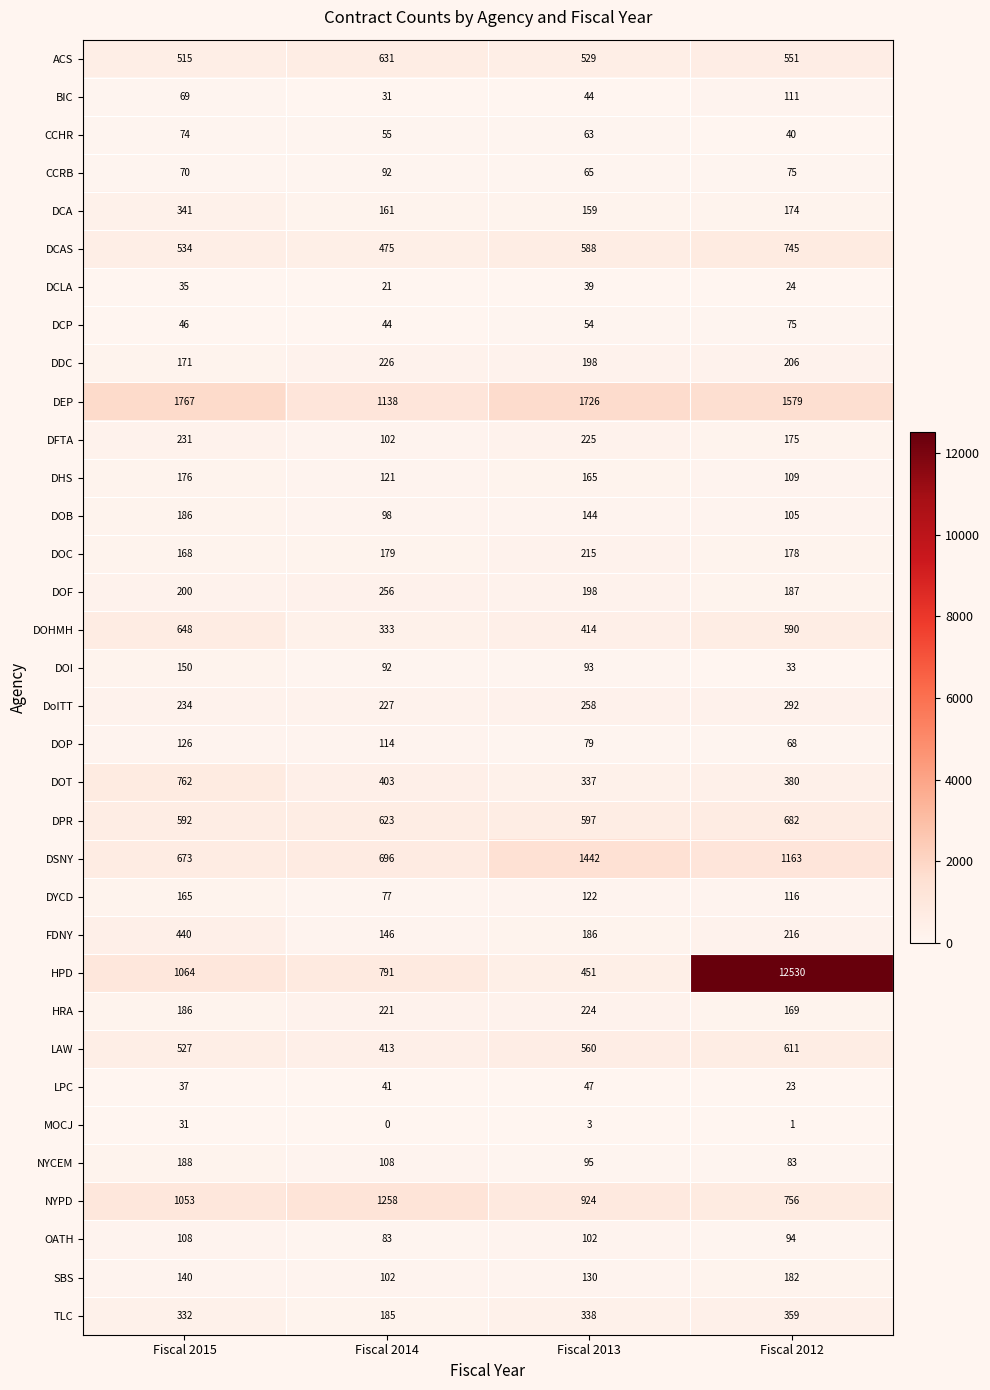

Rank the series by their maximum value, from highest to lowest.

HPD, DEP, DSNY, NYPD, DOT, DCAS, DPR, DOHMH, ACS, LAW, FDNY, TLC, DCA, DoITT, DOF, DFTA, DDC, HRA, DOC, NYCEM, DOB, SBS, DHS, DYCD, DOI, DOP, BIC, OATH, CCRB, DCP, CCHR, LPC, DCLA, MOCJ